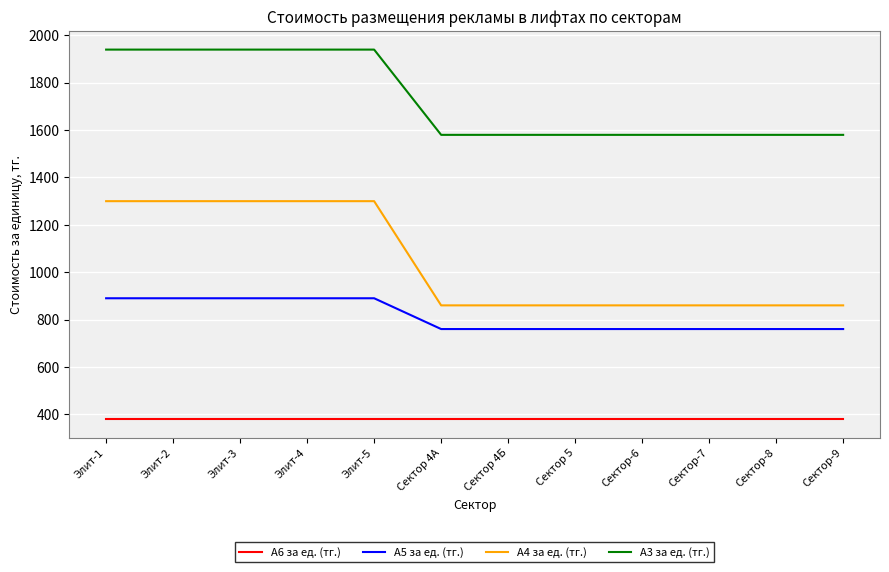

True or false: А3 за ед. (тг.) has a value of 3262 at Элит-2.

False